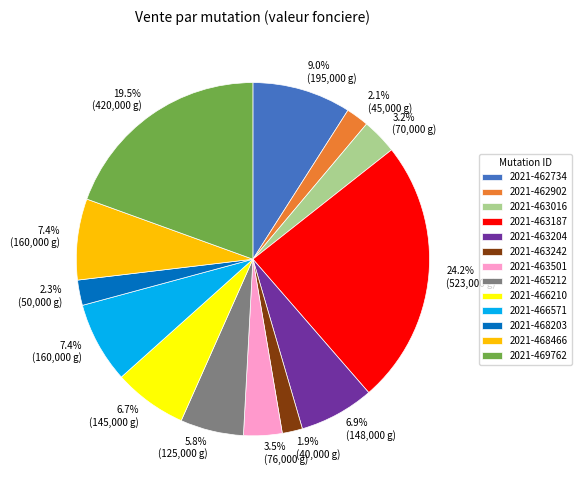

True or false: 2021-463204 accounts for 7% of the total.

True